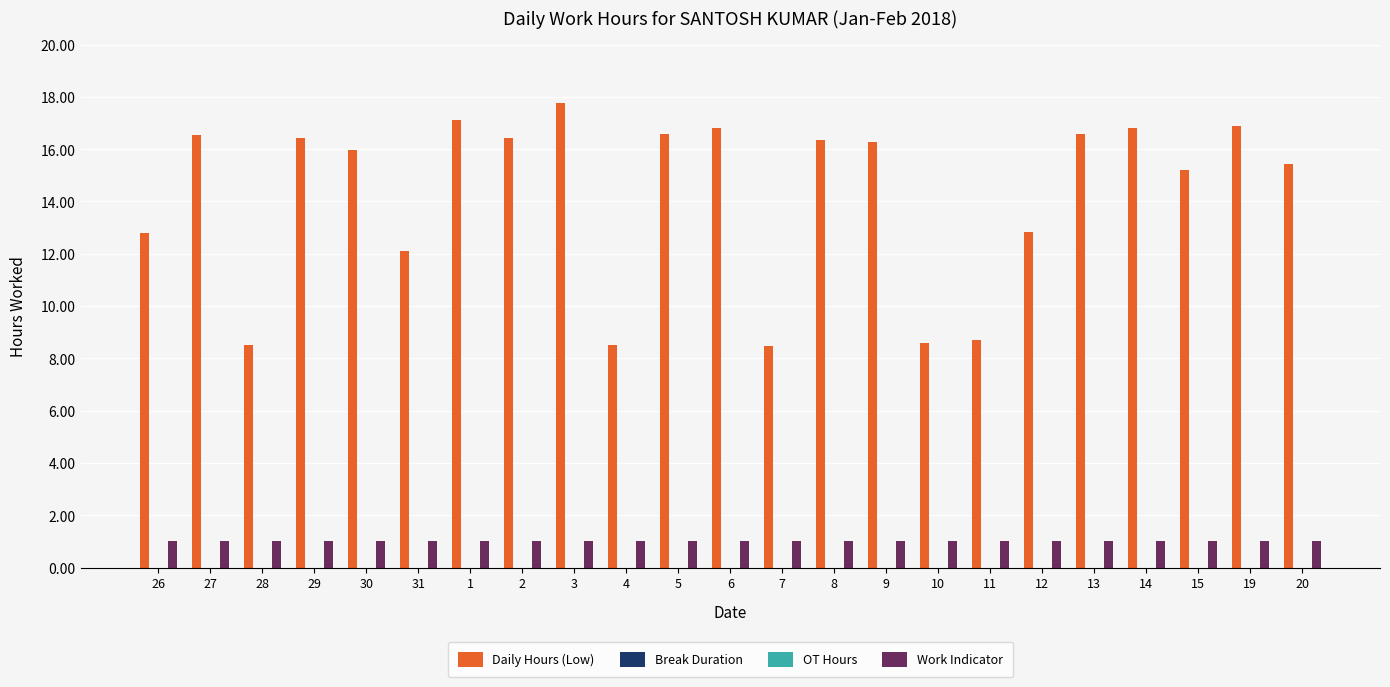

Which series has the widest spread of values?

Daily Hours (Low)